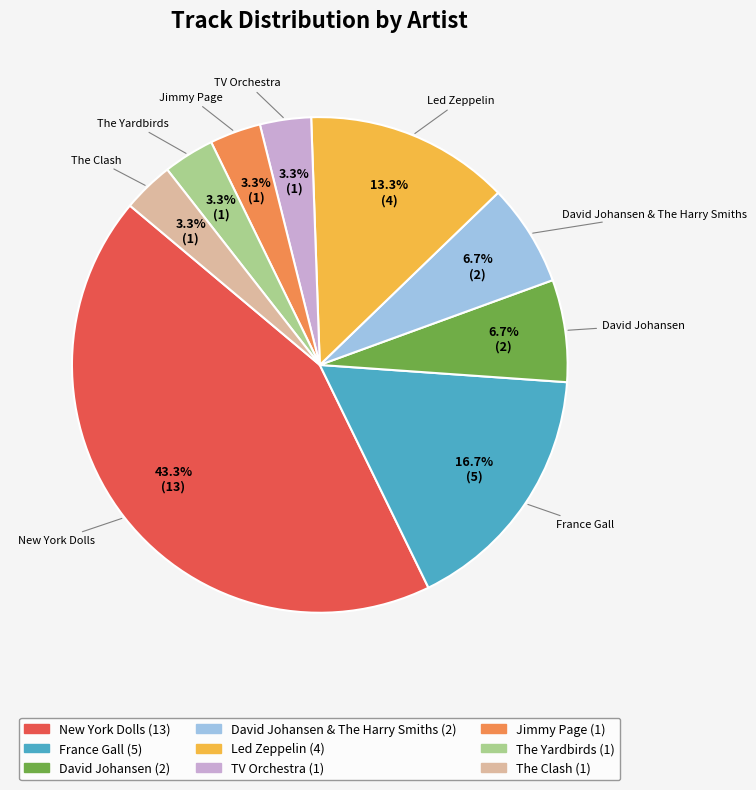

Is there a majority slice in this chart?

No